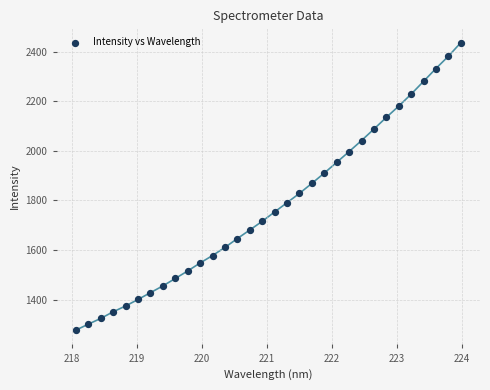

What is the range of Y values (max minus min)?

1161.1